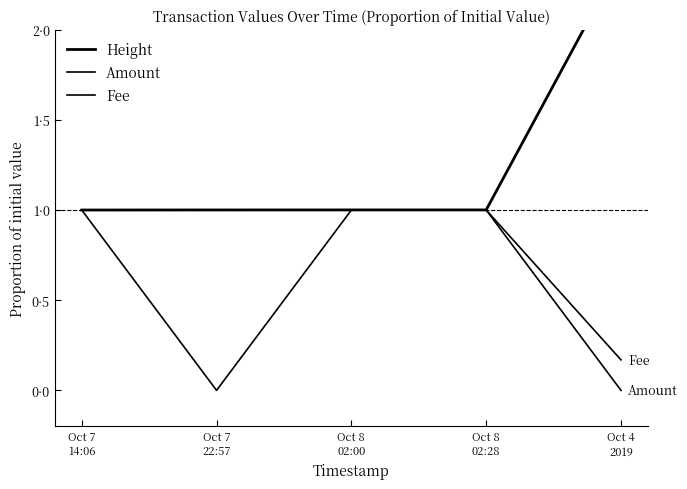

The Height series shows 1.5 at Oct 7
22:57. True or false?

False